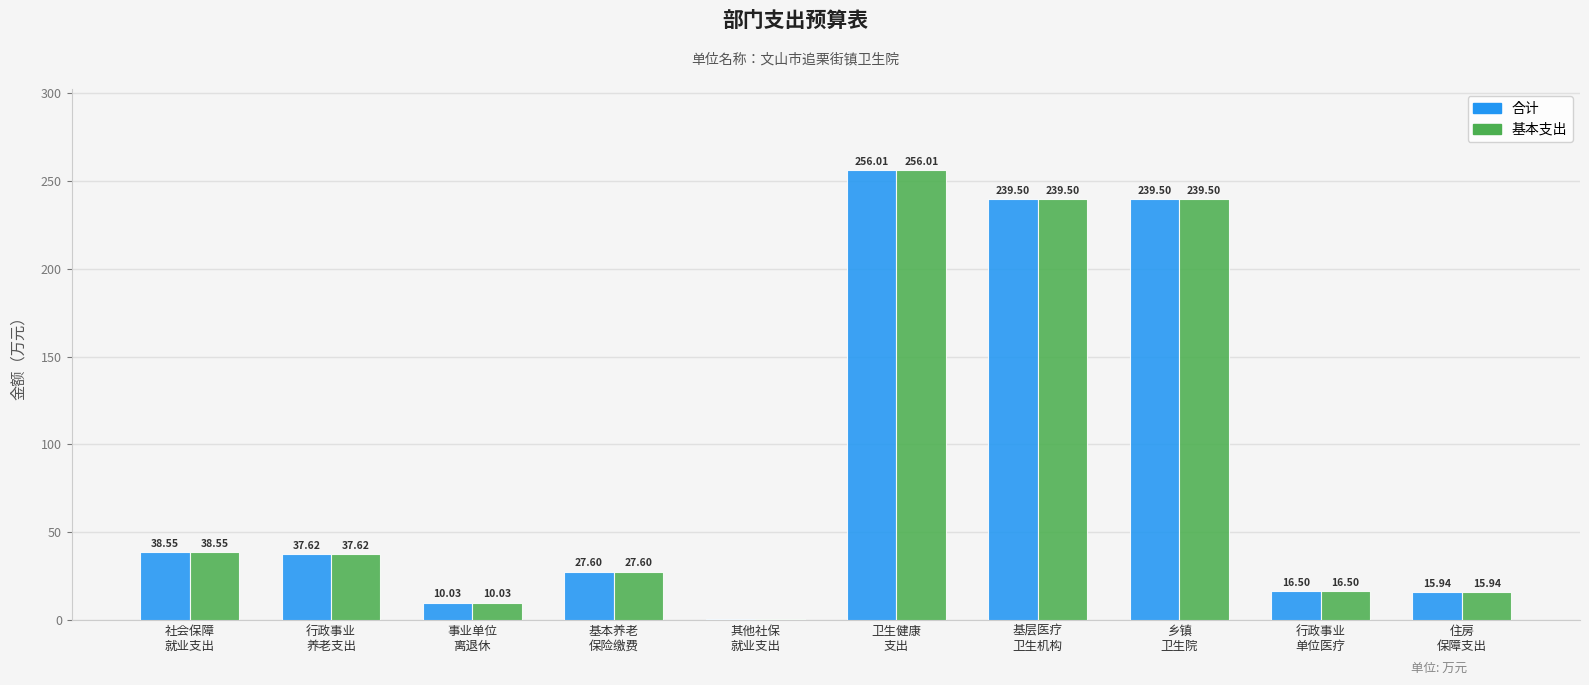

Which category has the lowest value in the 合计 series?

其他社保
就业支出